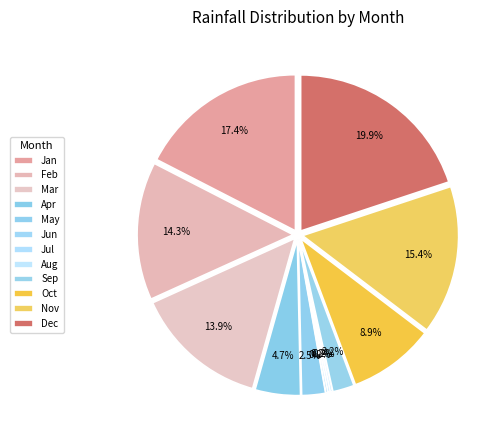

What portion of the pie excludes Jul?

99.8%